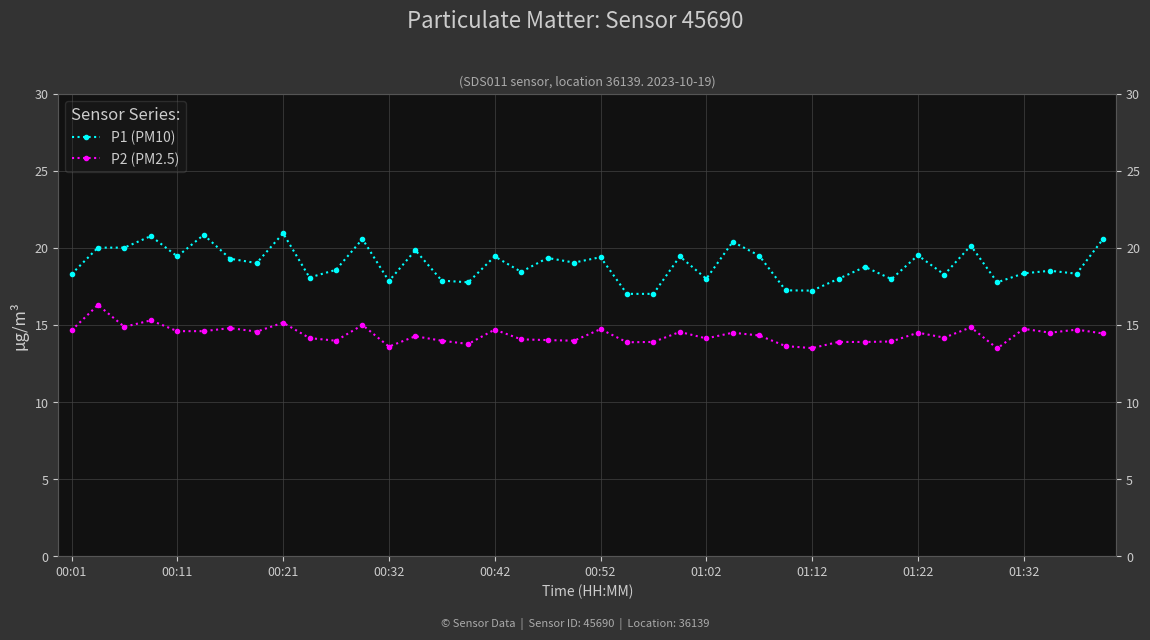

Reading left to right, transcribe all the data shown in this chart.

P1 (PM10): 18.3	20.0	20.0	20.8	19.4	20.9	19.3	19.0	20.9	18.1	18.6	20.6	17.9	19.9	17.9	17.8	19.4	18.4	19.4	19.1	19.4	17.0	17.0	19.4	18.0	20.4	19.5	17.2	17.2	18.0	18.8	18.0	19.5	18.3	20.1	17.8	18.4	18.5	18.3	20.6
P2 (PM2.5): 14.7	16.3	14.9	15.3	14.6	14.6	14.8	14.6	15.2	14.2	14.0	15.0	13.6	14.3	14.0	13.8	14.7	14.1	14.0	14.0	14.7	13.9	13.9	14.6	14.1	14.5	14.3	13.6	13.5	13.9	13.9	13.9	14.5	14.2	14.8	13.5	14.8	14.5	14.7	14.4